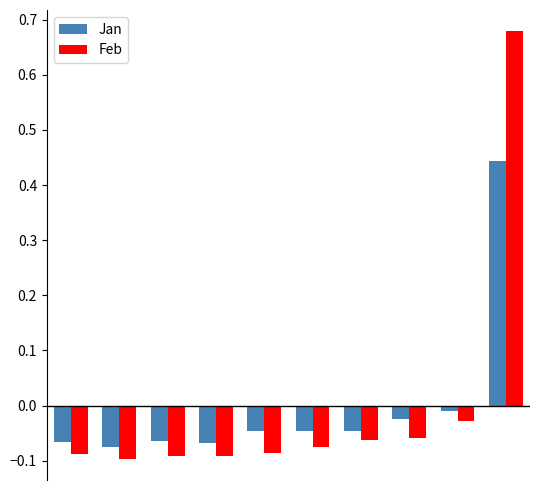

List the series in order of their peak value, lowest first.

Jan, Feb